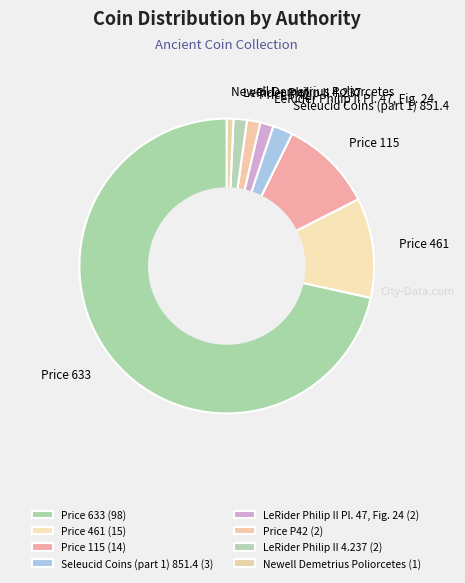

Is the sum of Price 633 and Price 115 greater than half?

Yes